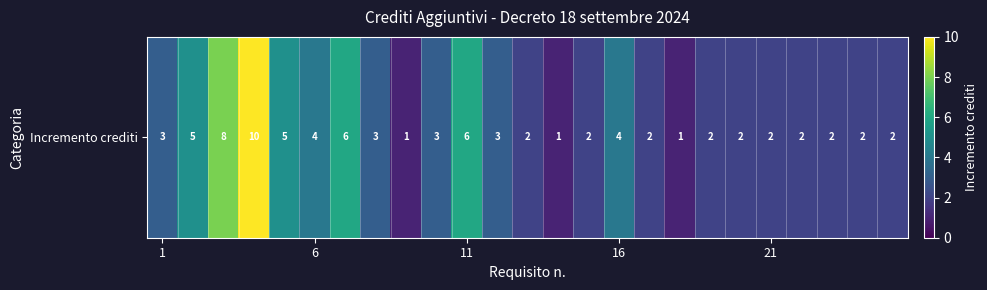

True or false: the data shows 13 at 11.

False